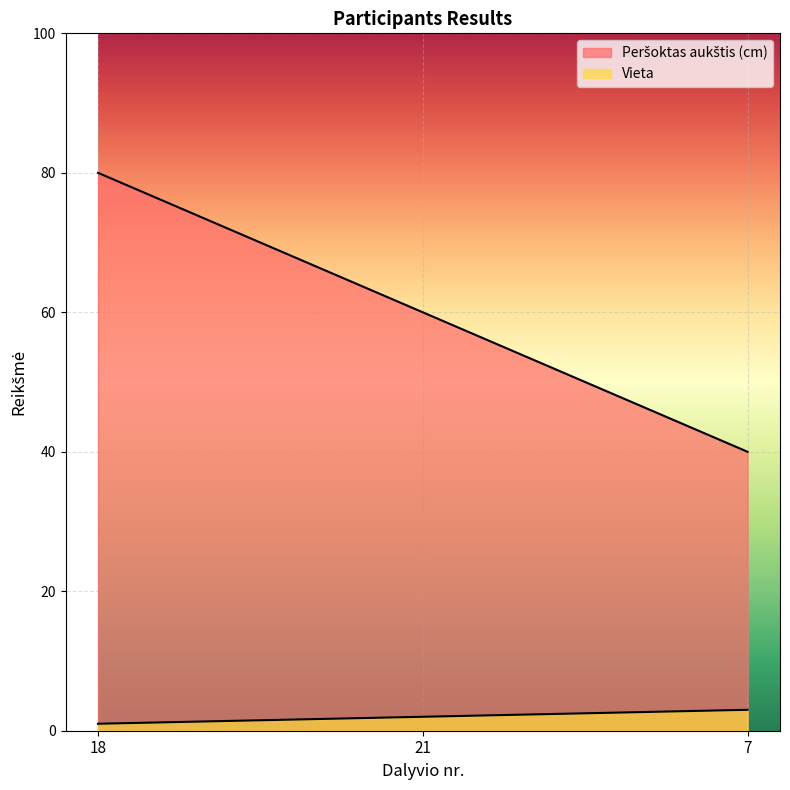

What is the average value of the Vieta series?

2